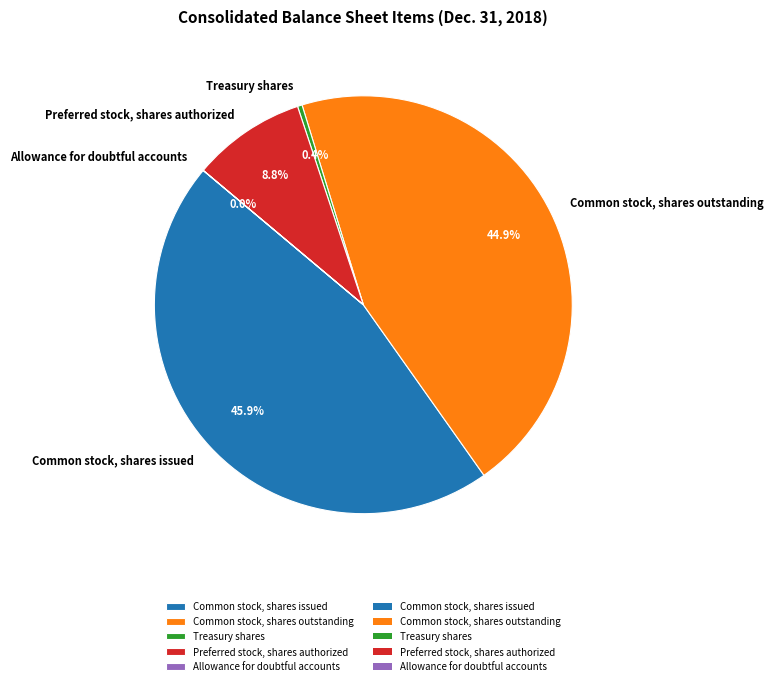

Is the sum of Treasury shares and Common stock, shares issued greater than half?

No